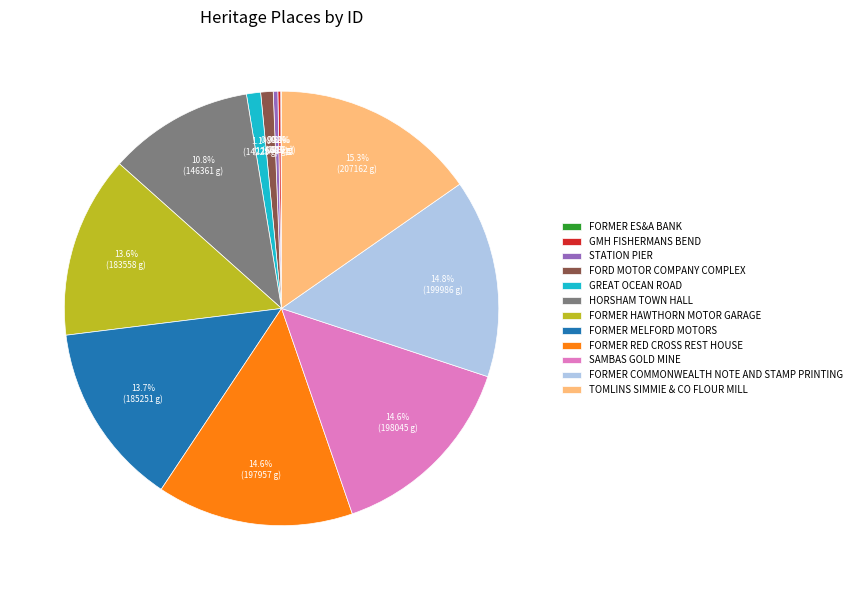

Between HORSHAM TOWN HALL and FORMER COMMONWEALTH NOTE AND STAMP PRINTING, which is larger?

FORMER COMMONWEALTH NOTE AND STAMP PRINTING